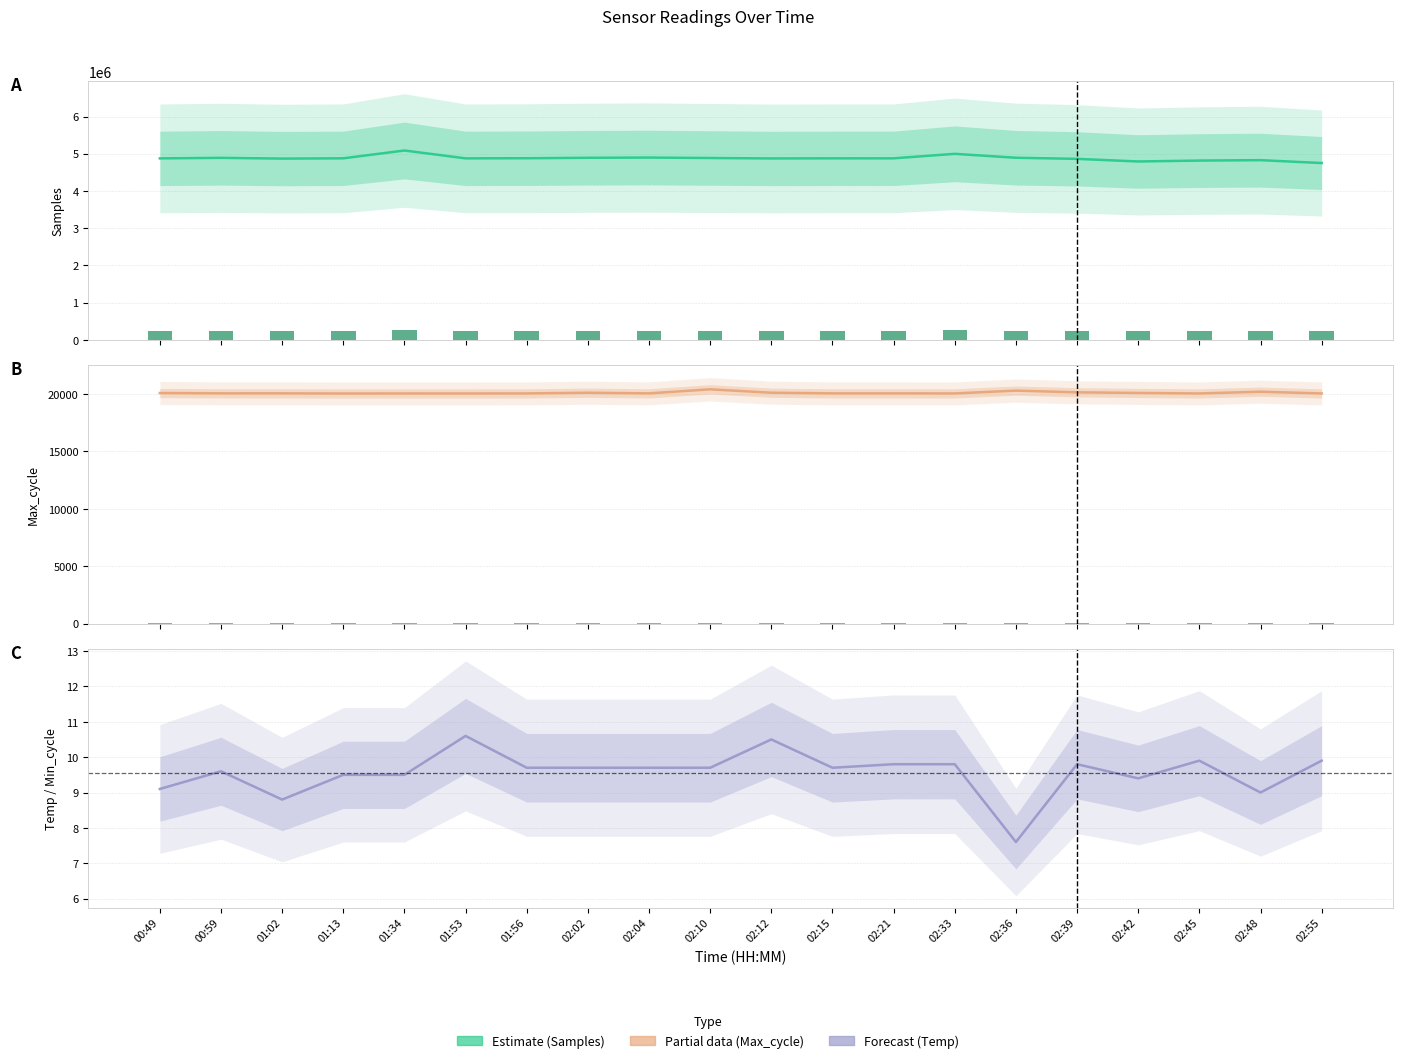

Reading left to right, what are all the values shown in this chart?

Samples: 00:49=4874697.0	00:59=4889345.0	01:02=4868761.0	01:13=4876451.0	01:34=5086446.0	01:53=4875235.0	01:56=4878667.0	02:02=4890886.0	02:04=4896986.0	02:10=4884890.0	02:12=4872886.0	02:15=4875990.0	02:21=4876061.0	02:33=4996822.0	02:36=4891611.0	02:39=4861838.0	02:42=4791482.0	02:45=4815629.0	02:48=4826950.0	02:55=4749552.0
Samples bar: 00:49=243734.9	00:59=244467.2	01:02=243438.1	01:13=243822.6	01:34=254322.3	01:53=243761.8	01:56=243933.4	02:02=244544.3	02:04=244849.3	02:10=244244.5	02:12=243644.3	02:15=243799.5	02:21=243803.1	02:33=249841.1	02:36=244580.6	02:39=243091.9	02:42=239574.1	02:45=240781.5	02:48=241347.5	02:55=237477.6
Max_cycle: 00:49=20088.0	00:59=20059.0	01:02=20060.0	01:13=20044.0	01:34=20049.0	01:53=20048.0	01:56=20053.0	02:02=20111.0	02:04=20056.0	02:10=20409.0	02:12=20113.0	02:15=20057.0	02:21=20057.0	02:33=20052.0	02:36=20296.0	02:39=20147.0	02:42=20094.0	02:45=20050.0	02:48=20200.0	02:55=20051.0
Max_cycle bar: 00:49=60.3	00:59=60.2	01:02=60.2	01:13=60.1	01:34=60.1	01:53=60.1	01:56=60.2	02:02=60.3	02:04=60.2	02:10=61.2	02:12=60.3	02:15=60.2	02:21=60.2	02:33=60.2	02:36=60.9	02:39=60.4	02:42=60.3	02:45=60.1	02:48=60.6	02:55=60.2
Temp / Min_cycle: 00:49=9.1	00:59=9.6	01:02=8.8	01:13=9.5	01:34=9.5	01:53=10.6	01:56=9.7	02:02=9.7	02:04=9.7	02:10=9.7	02:12=10.5	02:15=9.7	02:21=9.8	02:33=9.8	02:36=7.6	02:39=9.8	02:42=9.4	02:45=9.9	02:48=9.0	02:55=9.9